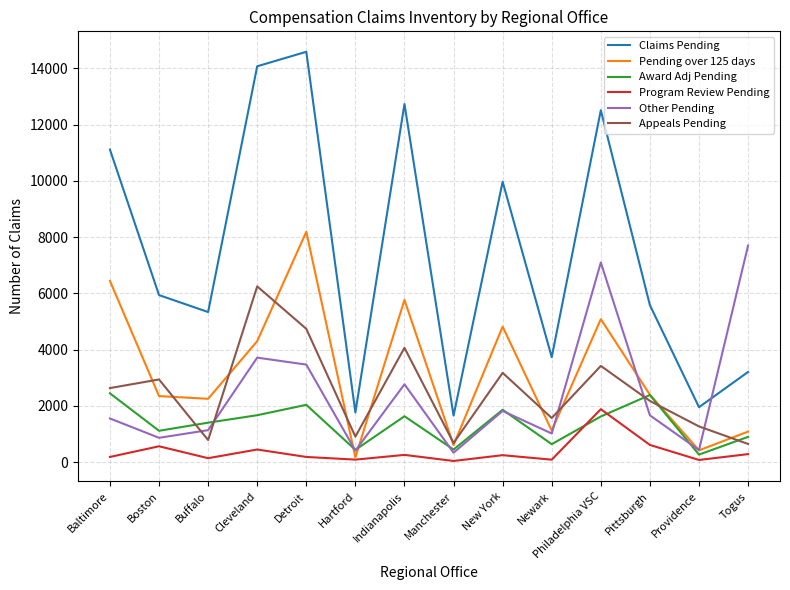

Is it true that Award Adj Pending equals 2677 at Cleveland?

False